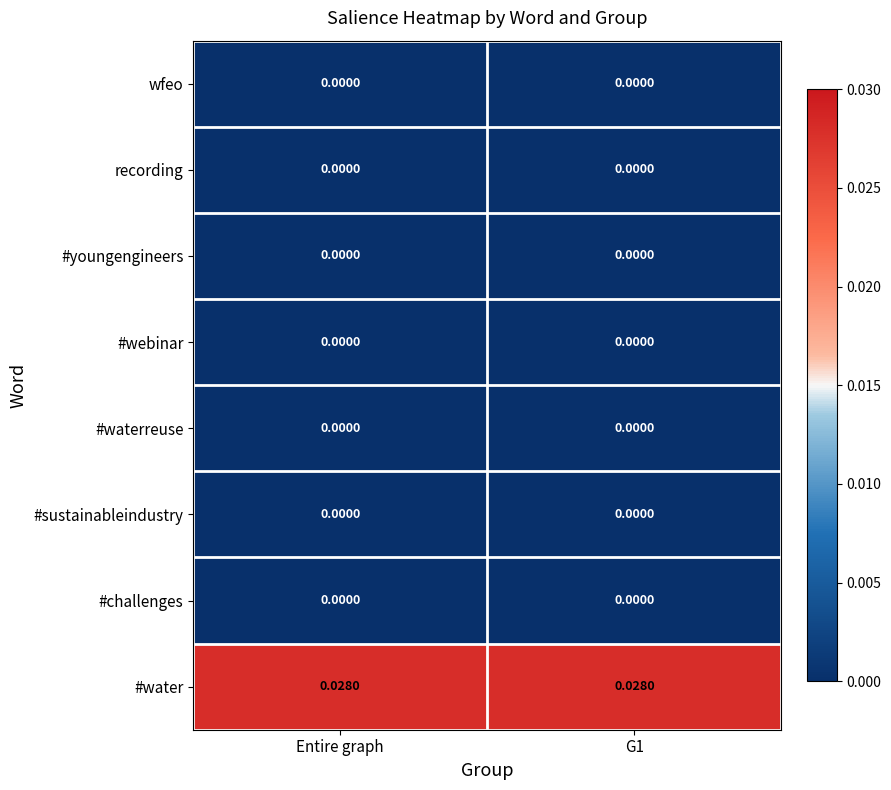

Which series has the largest total across all categories?

#water